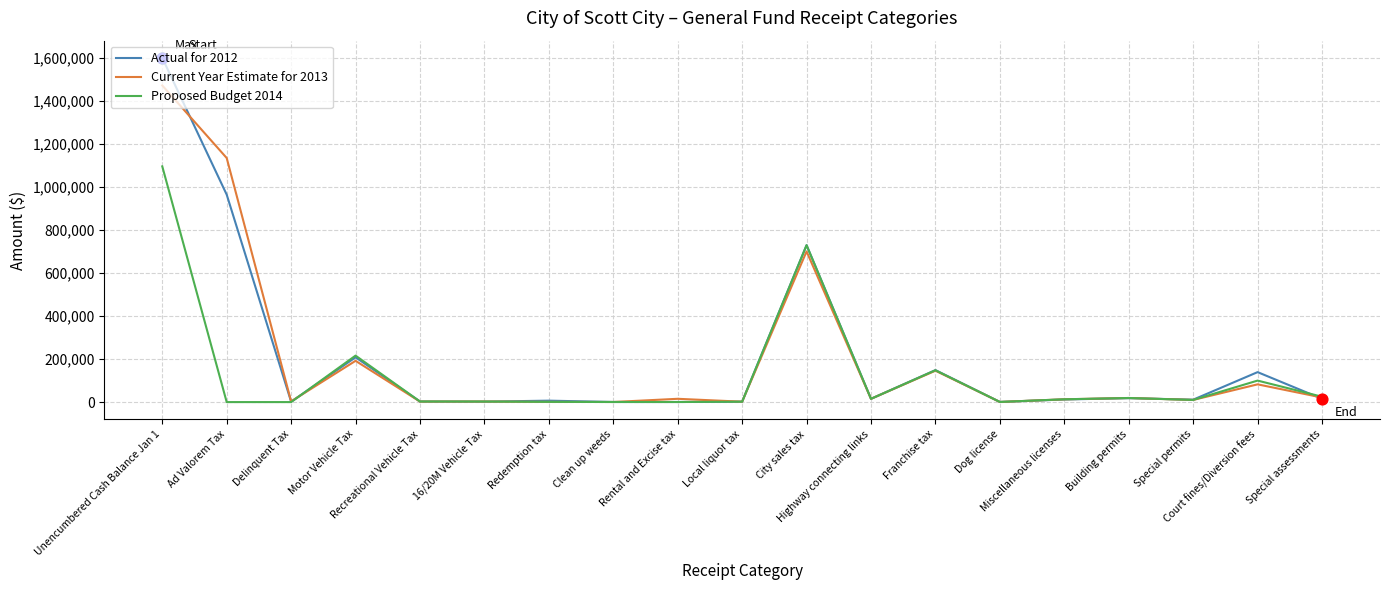

What is the total value across all series at 16/20M Vehicle Tax?

7127